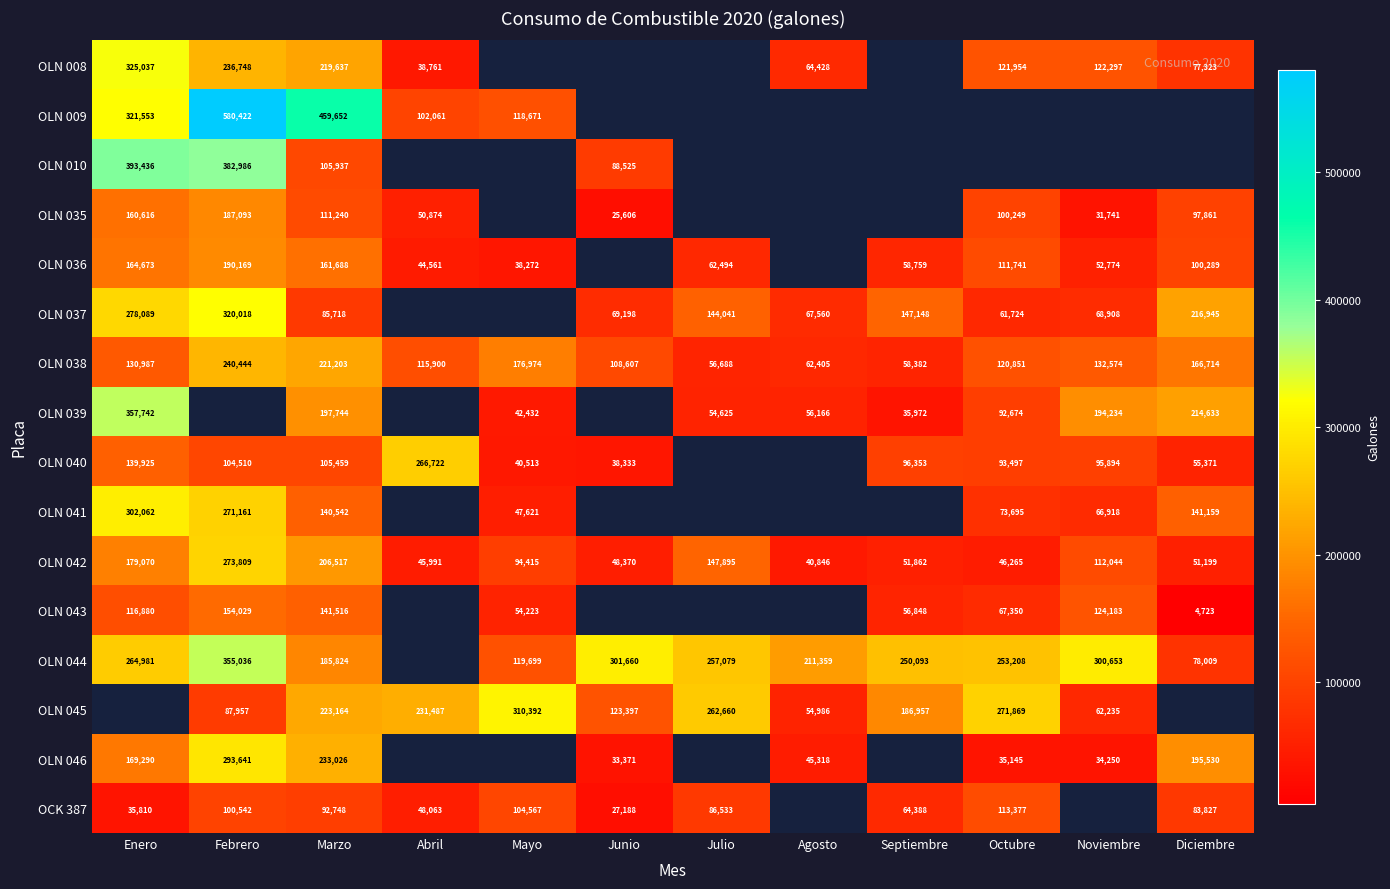

What is the maximum value shown in the chart?

580422